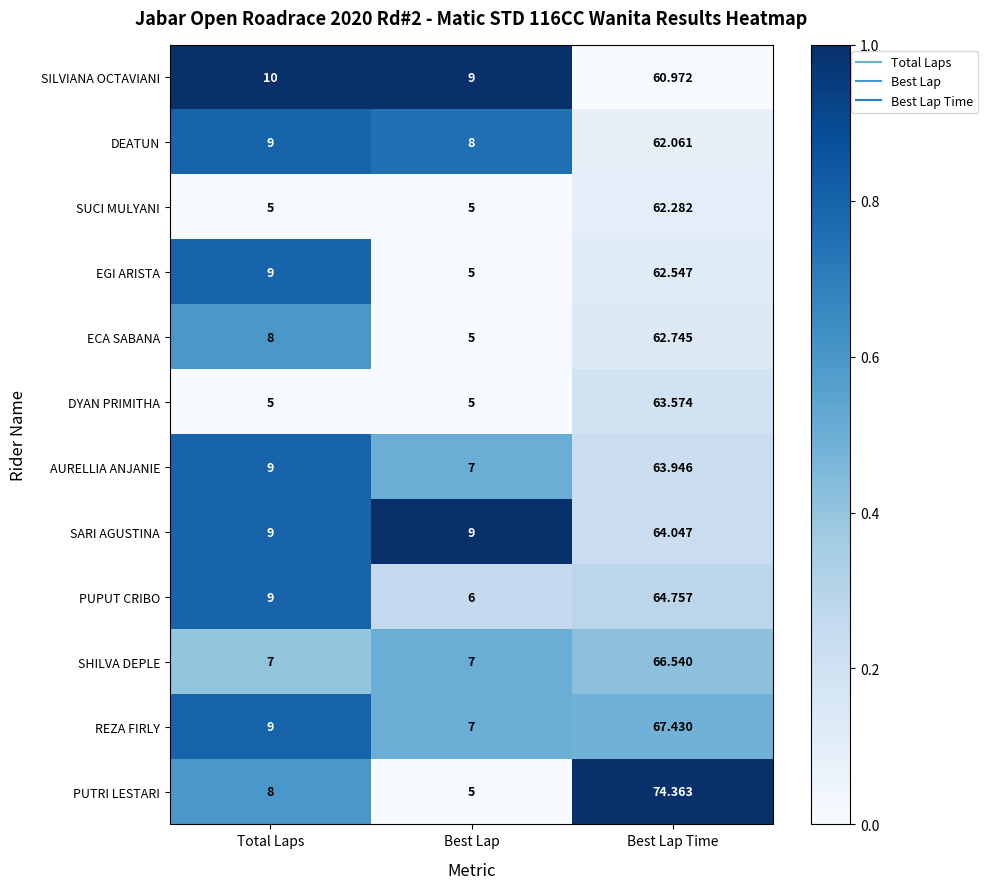

At which label is EGI ARISTA closest to 33?

Total Laps